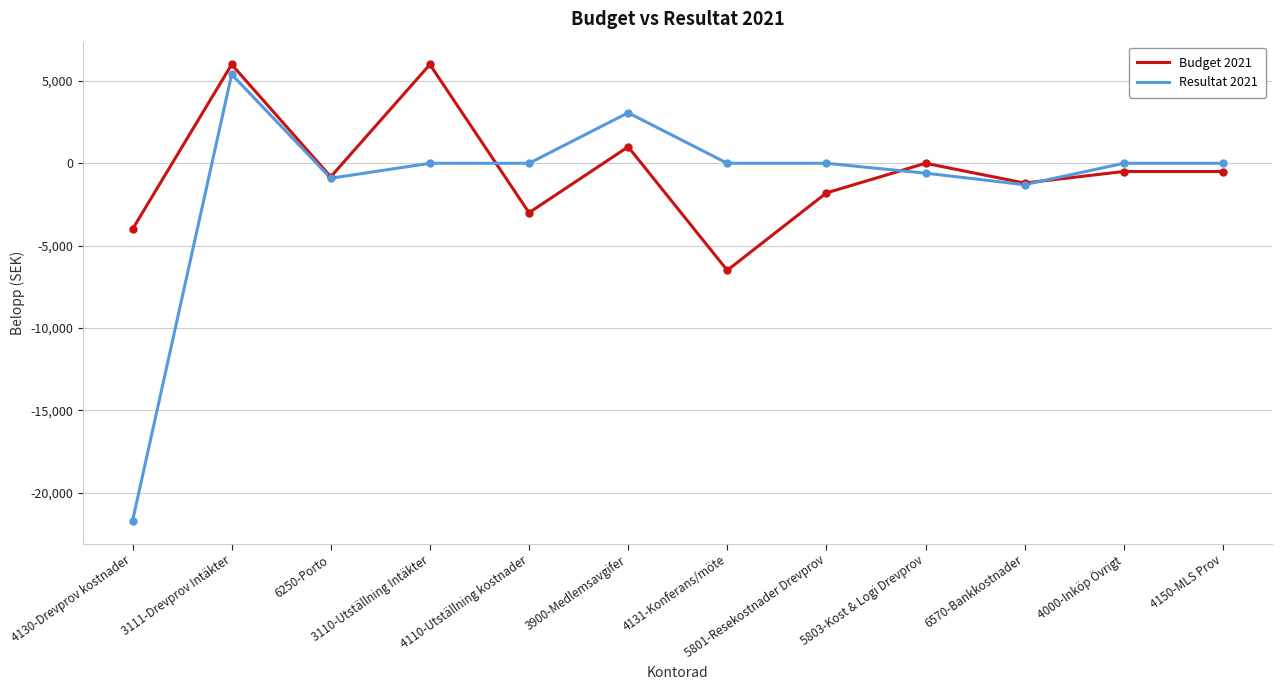

Which series ends up on top after the final intersection of Budget 2021 and Resultat 2021?

Resultat 2021